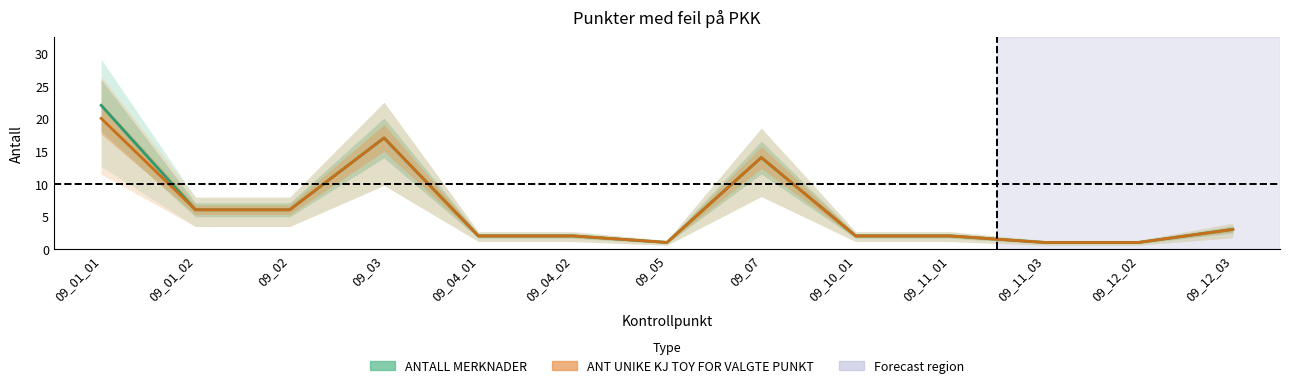

Reading left to right, transcribe all the data shown in this chart.

ANTALL MERKNADER: 22	6	6	17	2	2	1	14	2	2	1	1	3
ANT UNIKE KJ TOY FOR VALGTE PUNKT: 20	6	6	17	2	2	1	14	2	2	1	1	3